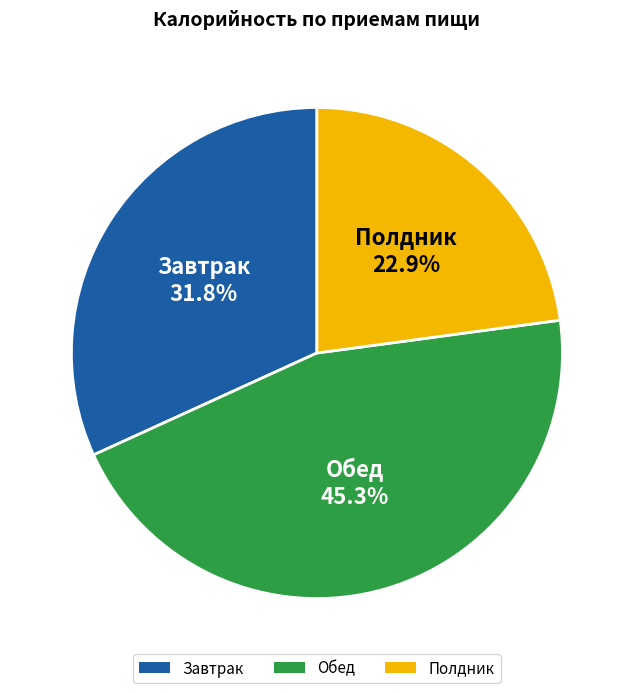

To the nearest percent, what is the average slice percentage?

33%